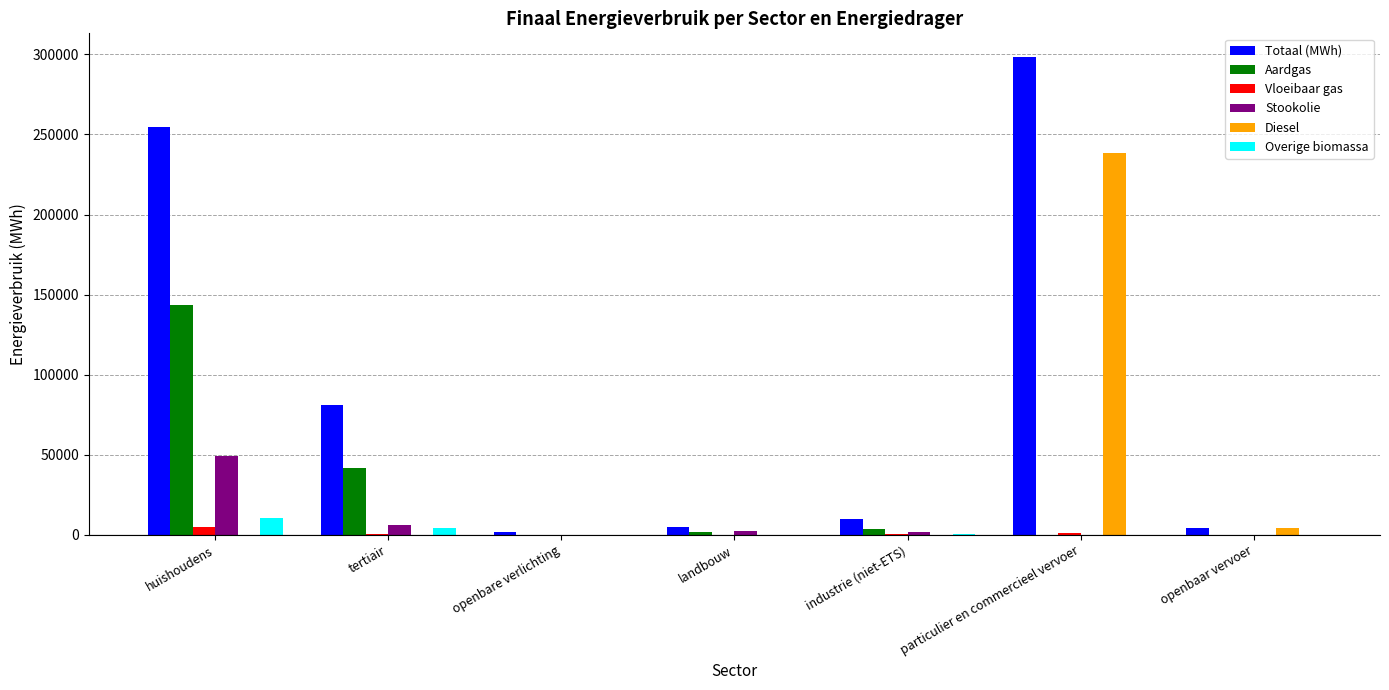

What is the sum of all Totaal (MWh) values?

654903.6